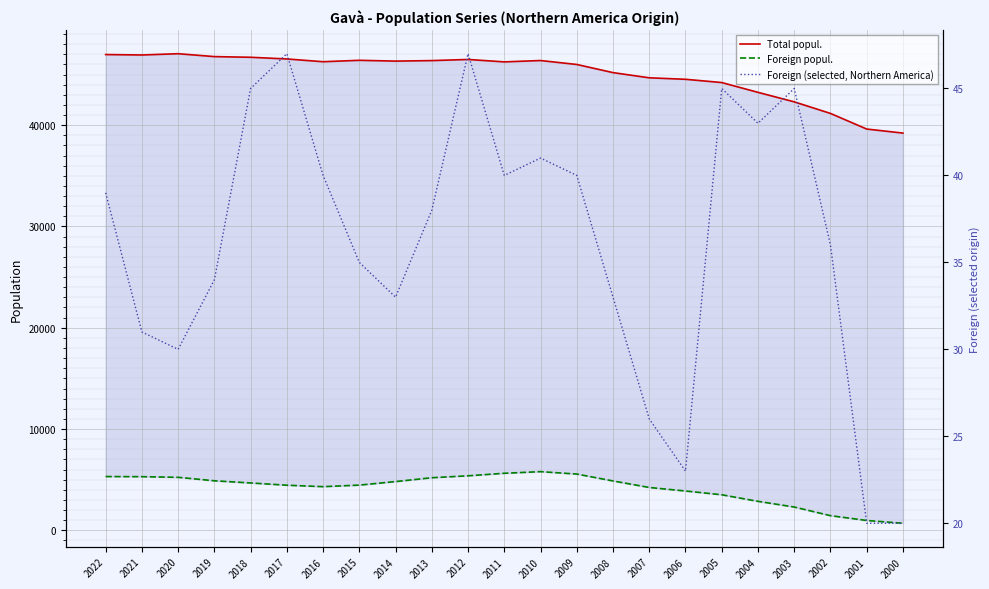

True or false: Foreign (selected, Northern America) has a value of 23 at 2006.

True